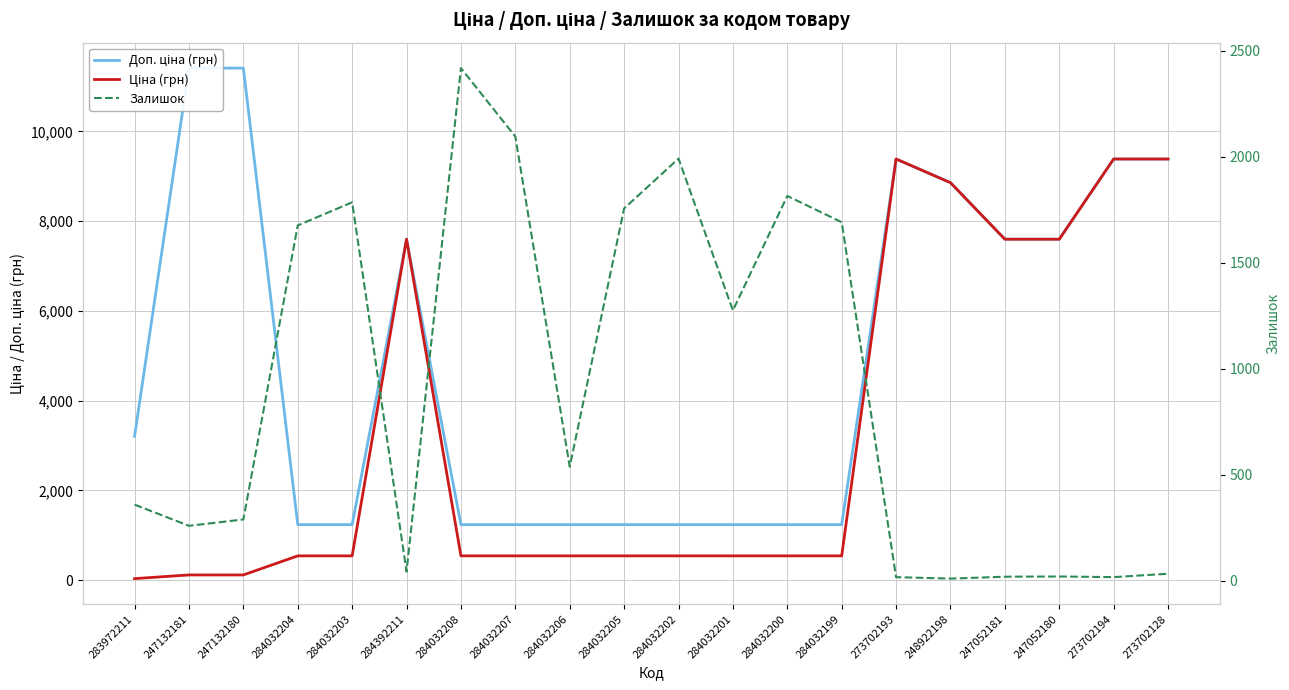

What is the label of the 18th point from the right?

247132180